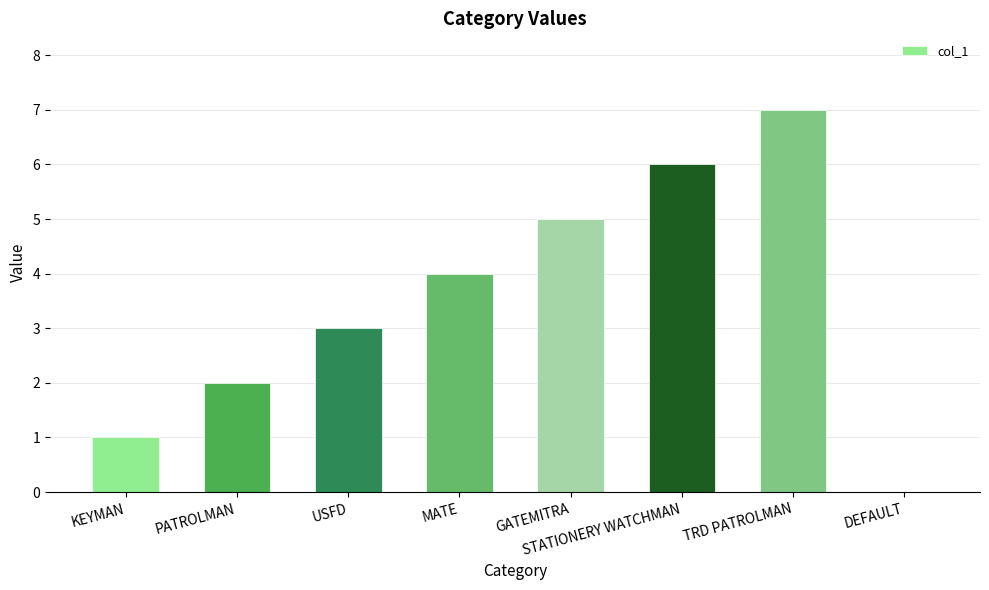

What is the difference between the values at TRD PATROLMAN and STATIONERY WATCHMAN?

1